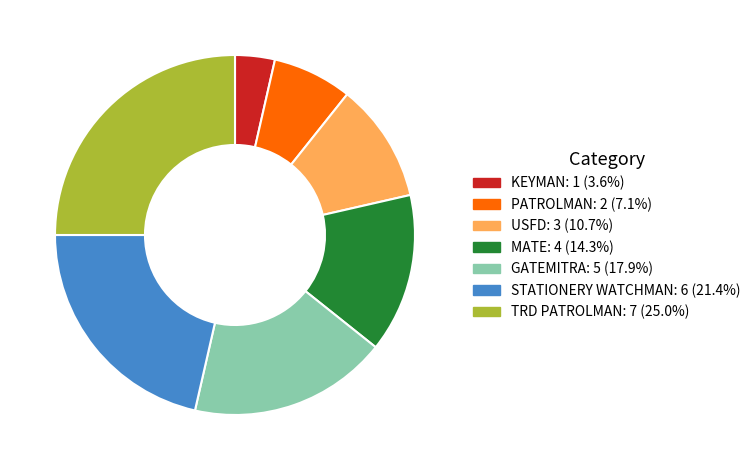

Does TRD PATROLMAN account for over 50% of the chart?

No